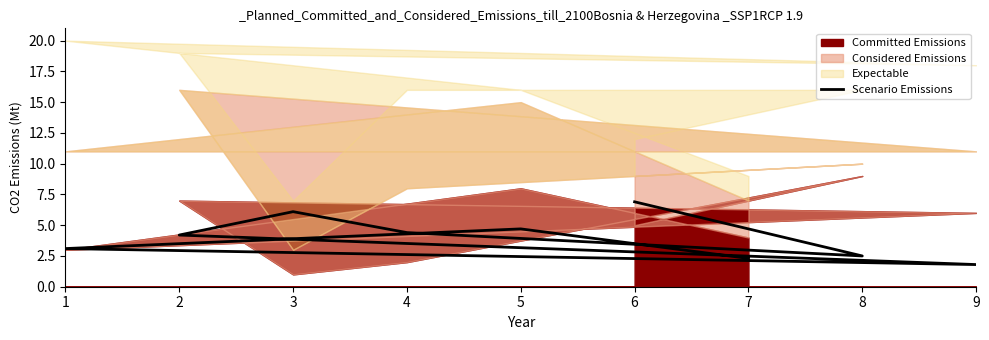

What is the value of the 7th point from the left?

3.1